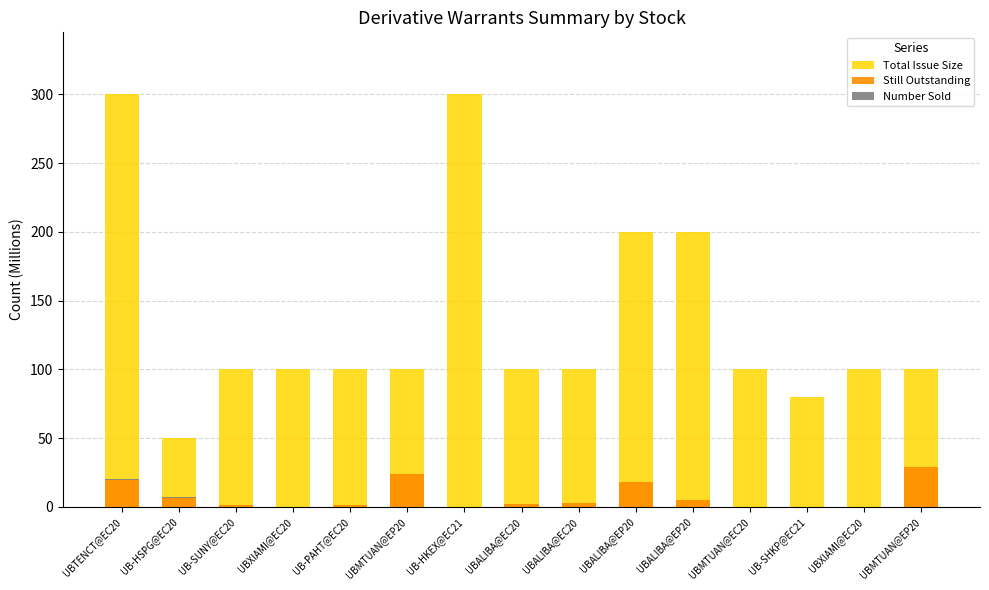

How many groups of bars are there?

15